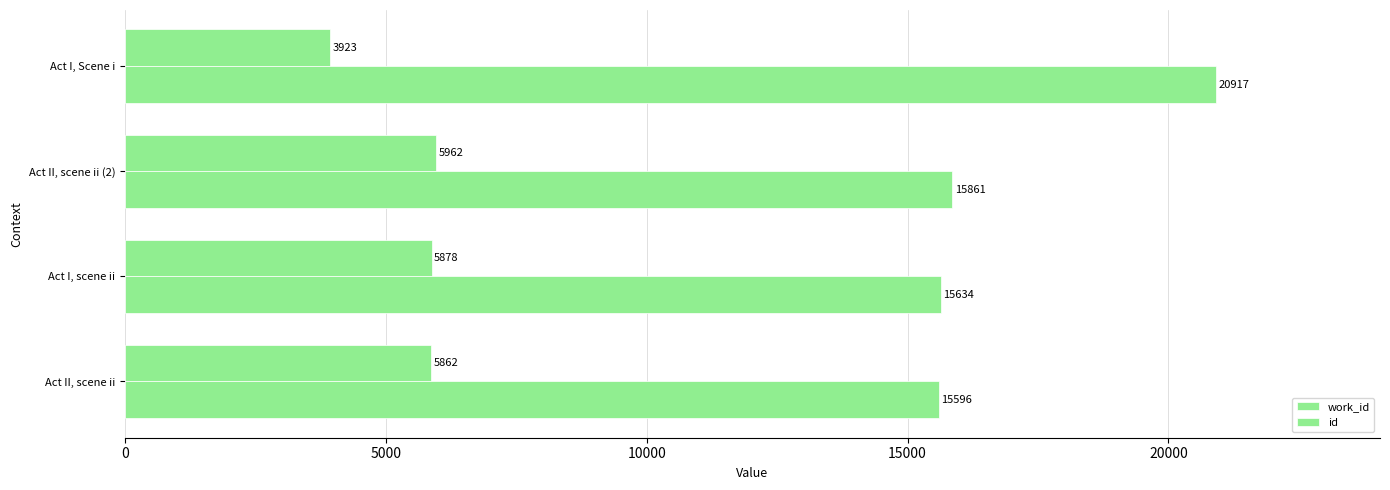

List the series in order of their overall mean, lowest first.

work_id, id